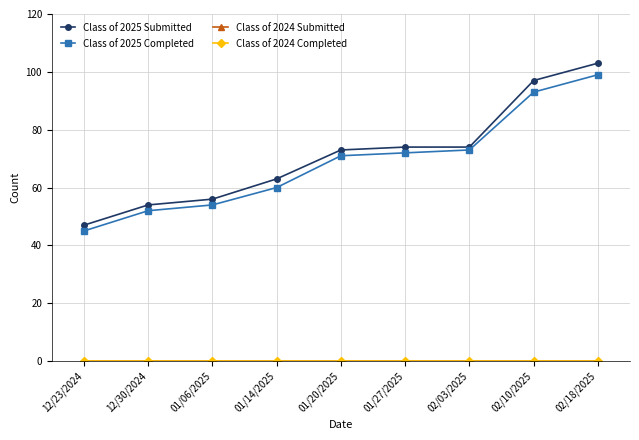

The Class of 2025 Completed series shows 99 at 02/18/2025. True or false?

True